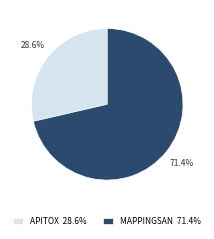

How many slices are in this pie chart?

2